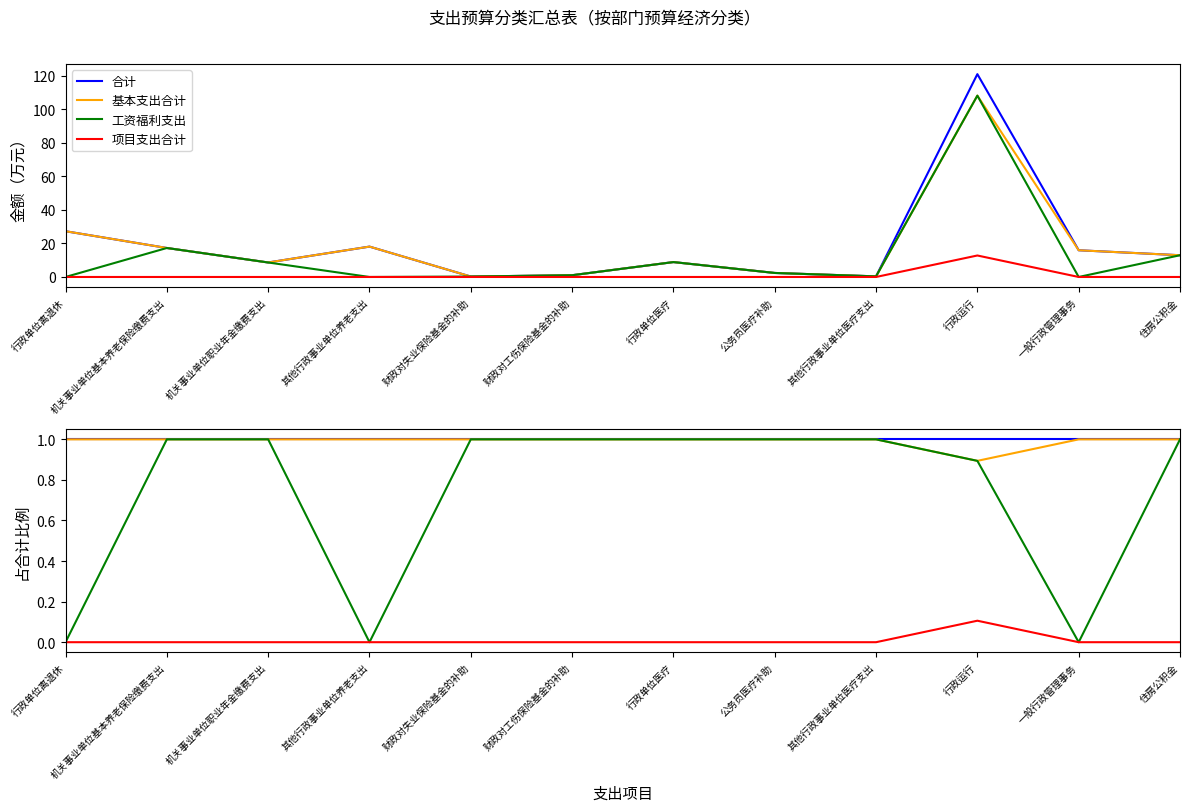

How many lines are shown in the chart?

4